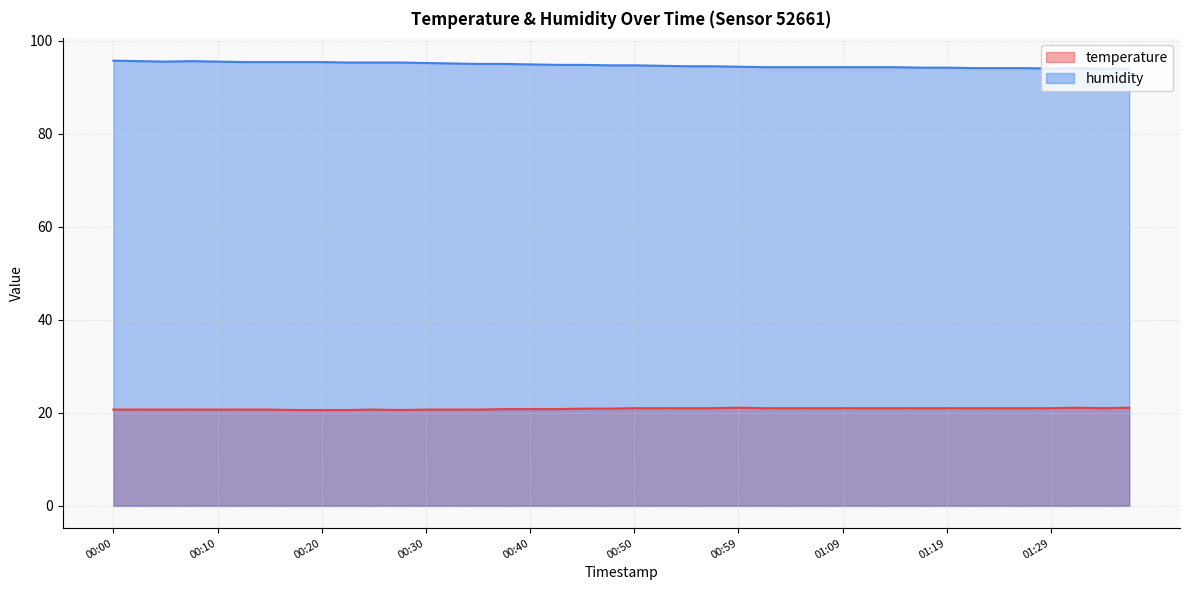

At how many categories does at least one series exceed 62?

40